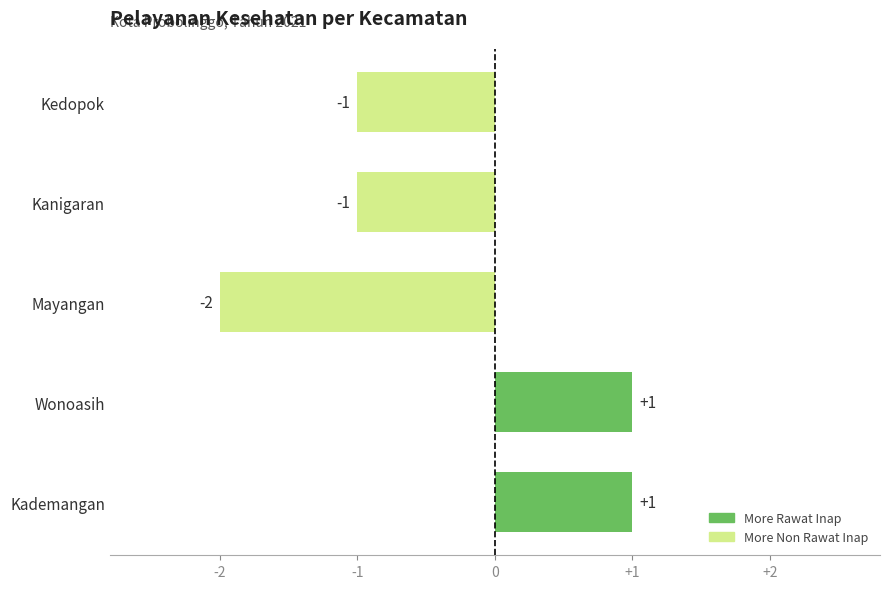

Count the values in the range -1 to 1.

4